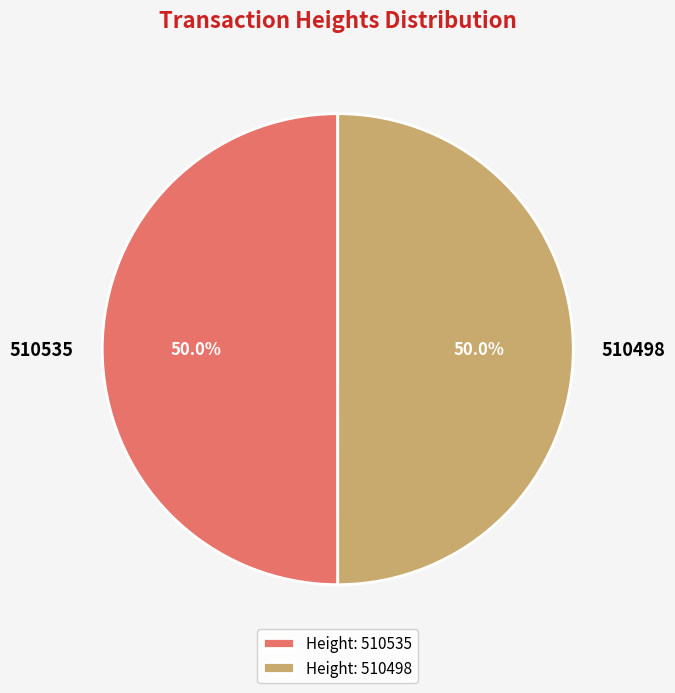

Do 510498 and 510535 together represent more than half of the pie?

Yes